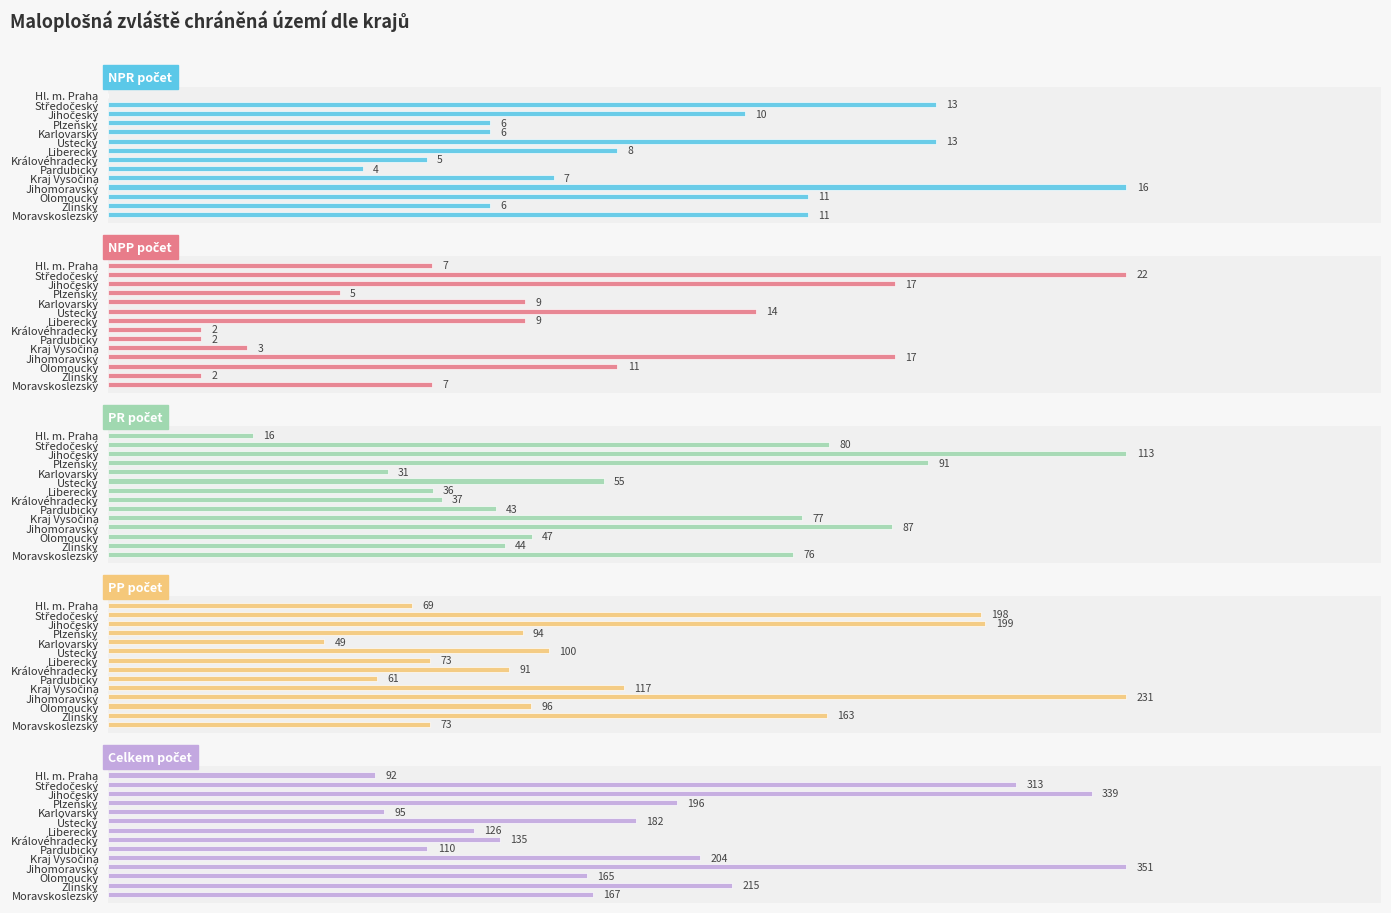

What is the average value of the NPP počet series?

9